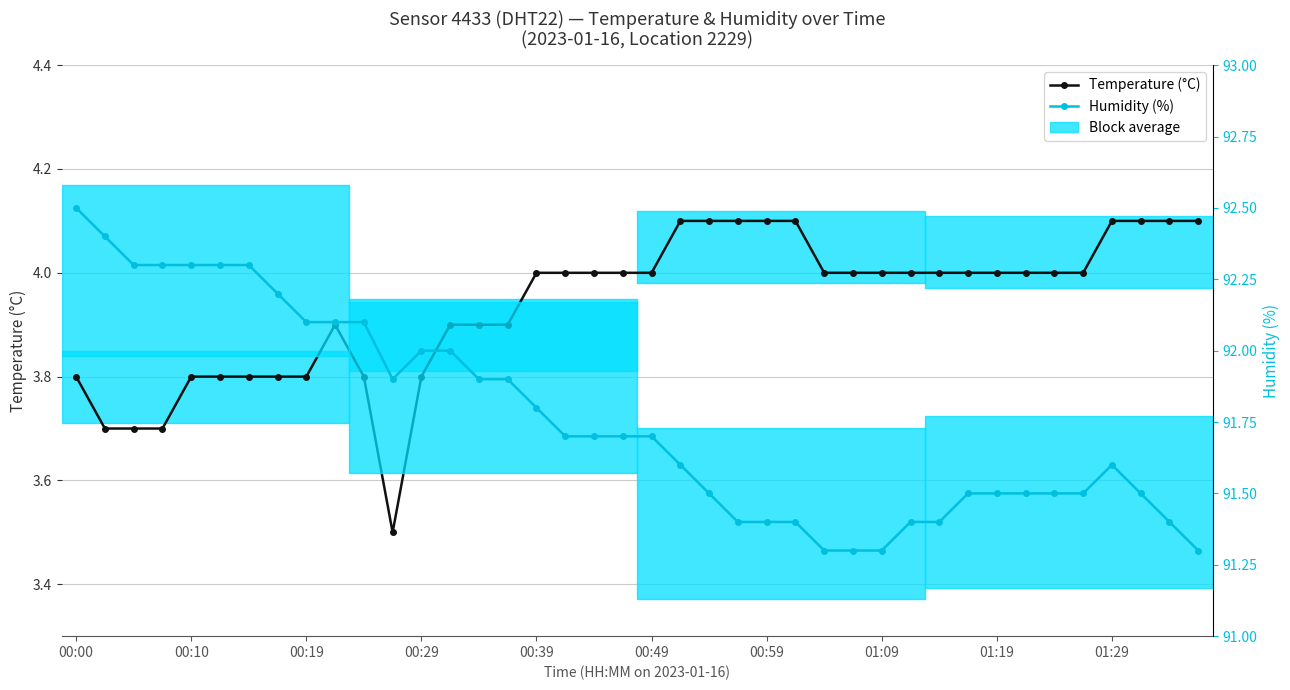

True or false: Temperature (°C) has a value of 1.2 at 00:19.

False